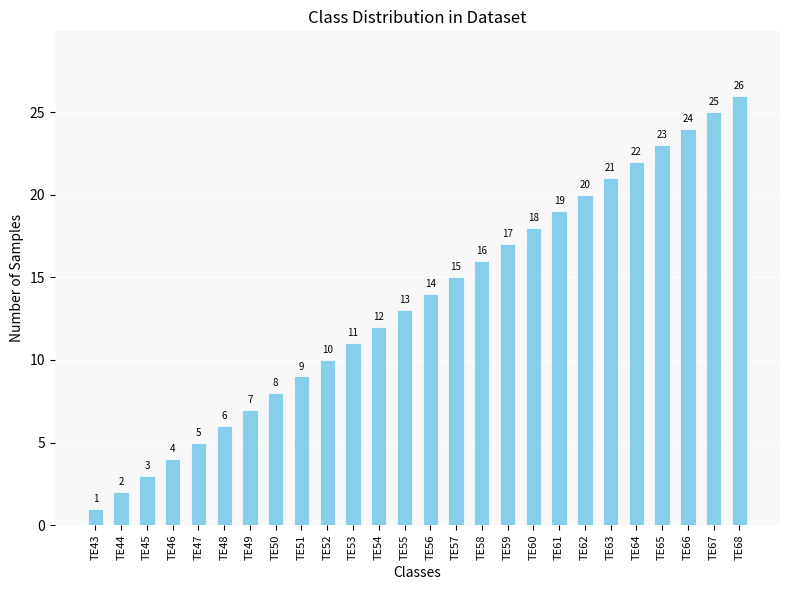

The chart shows a value of 4 at TE56. True or false?

False